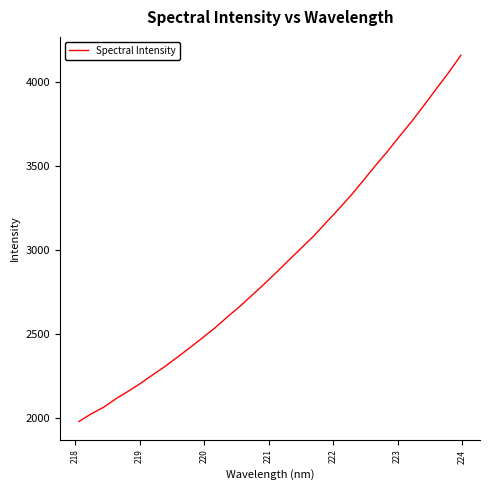

What is the smallest value displayed?

1979.6